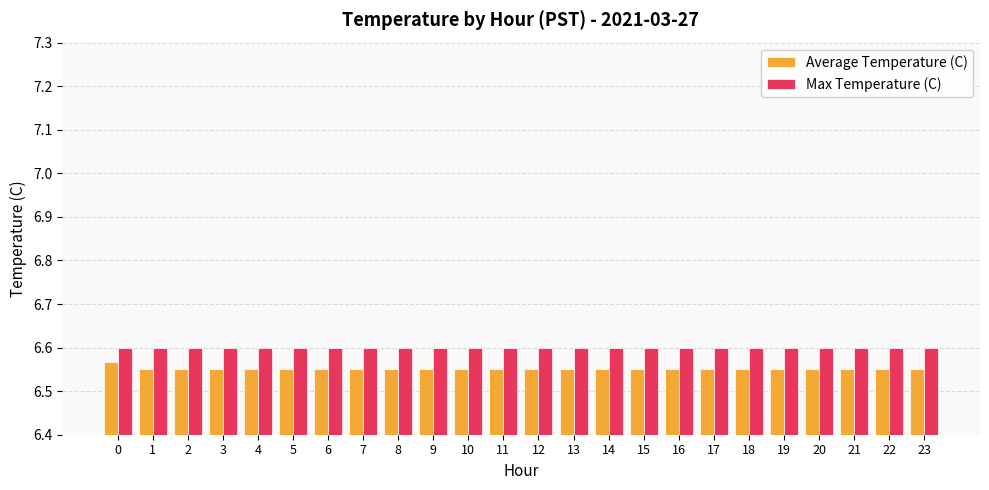

How many groups of bars are there?

24